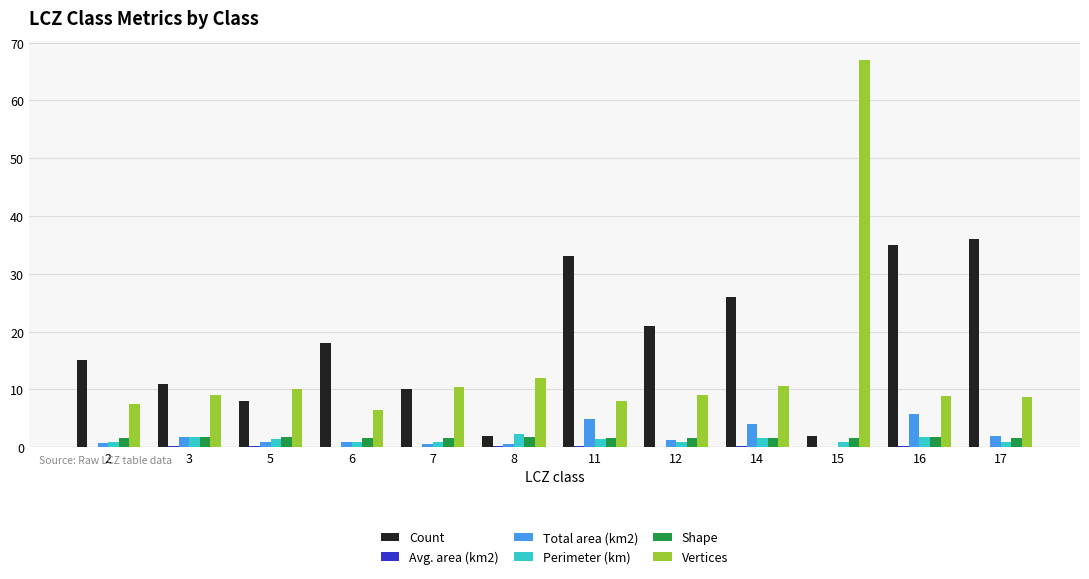

Which series has the largest total across all categories?

Count